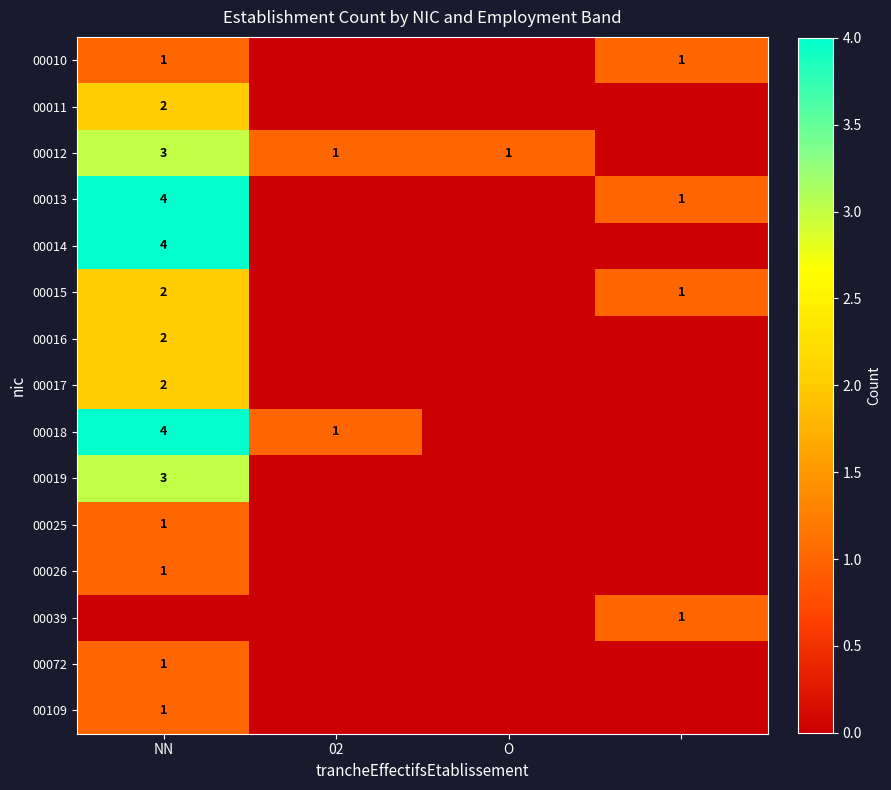

Which label corresponds to the smallest value in the chart?

02